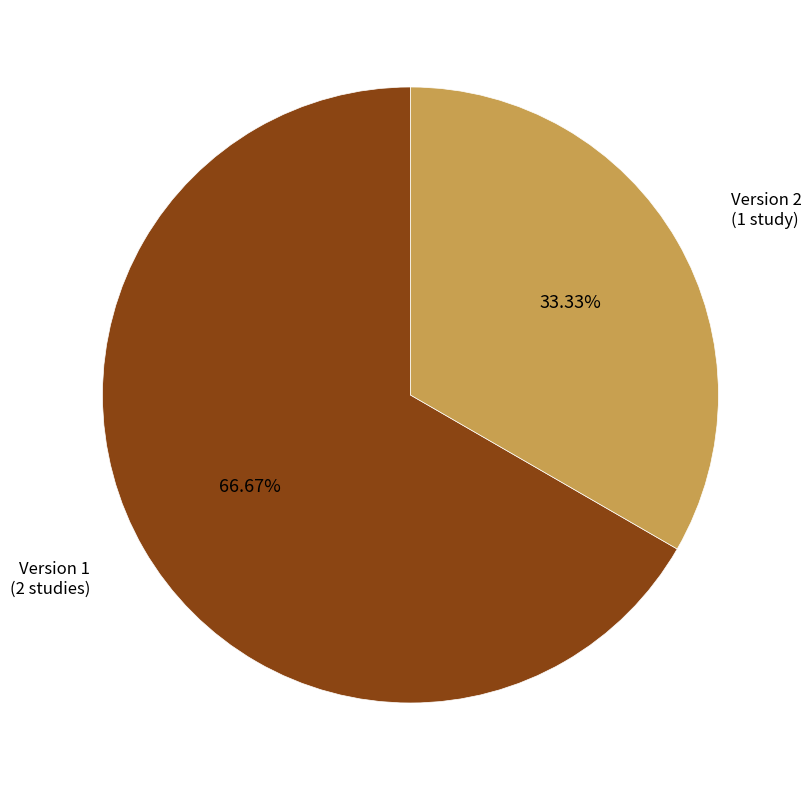

What is the smallest slice in the pie chart?

Version 2